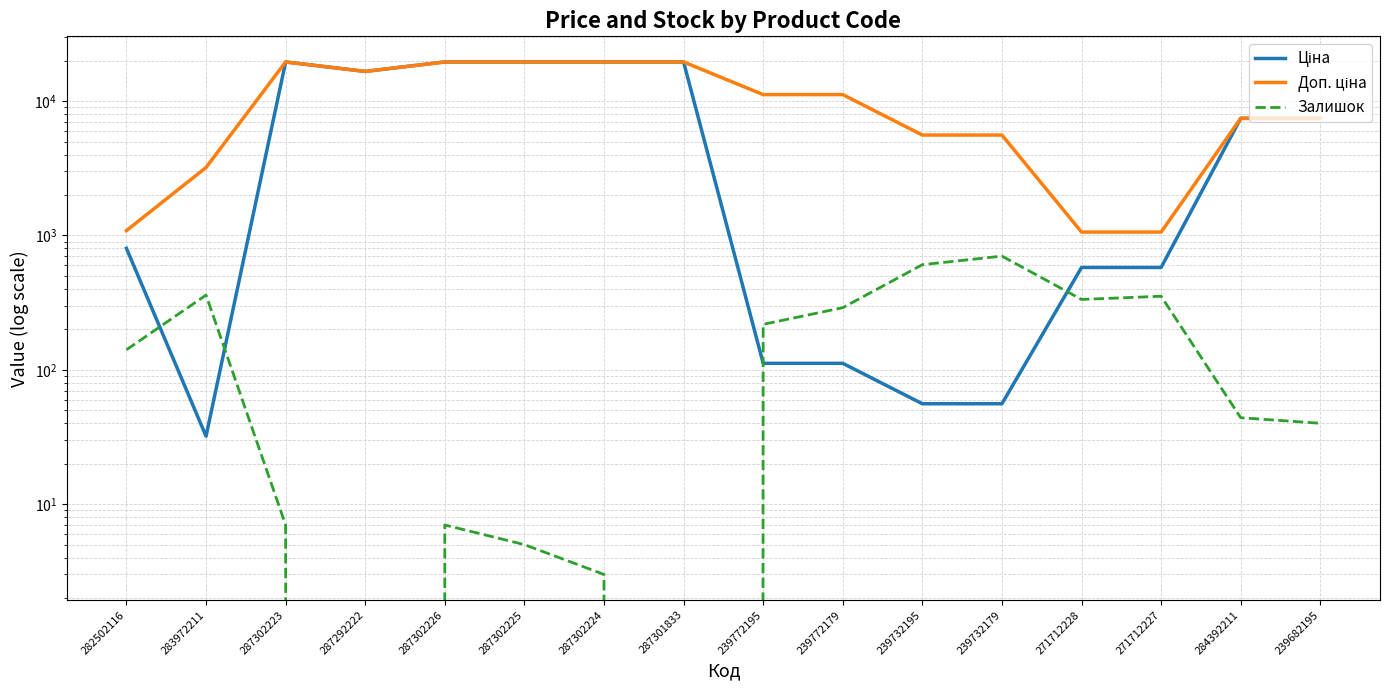

Where is Ціна nearest to the value 9798?

284392211